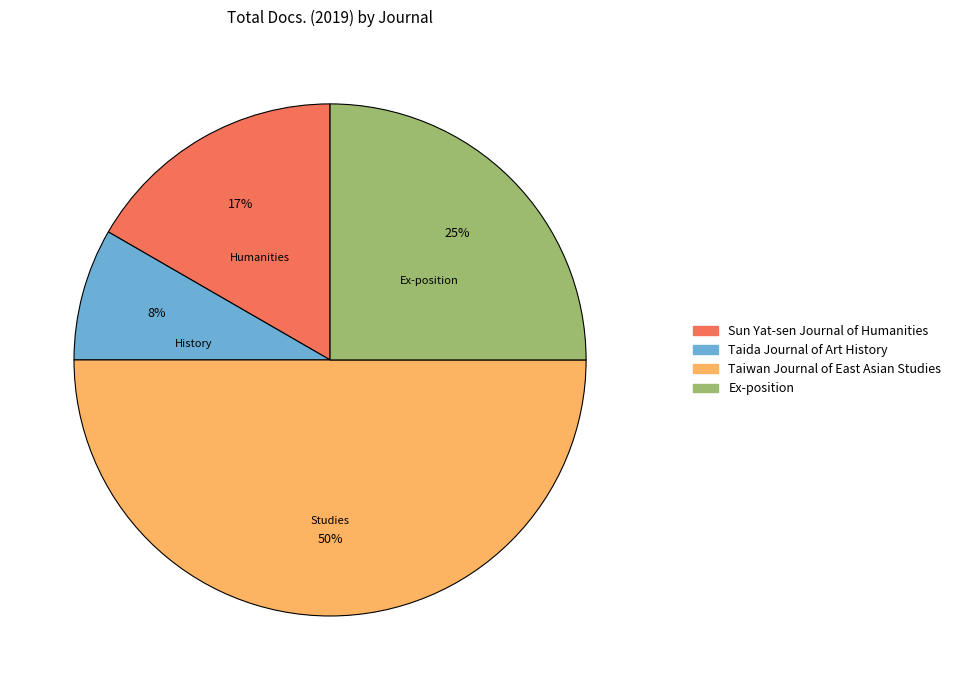

What percentage is the Sun Yat-sen Journal of Humanities slice, to the nearest percent?

17%